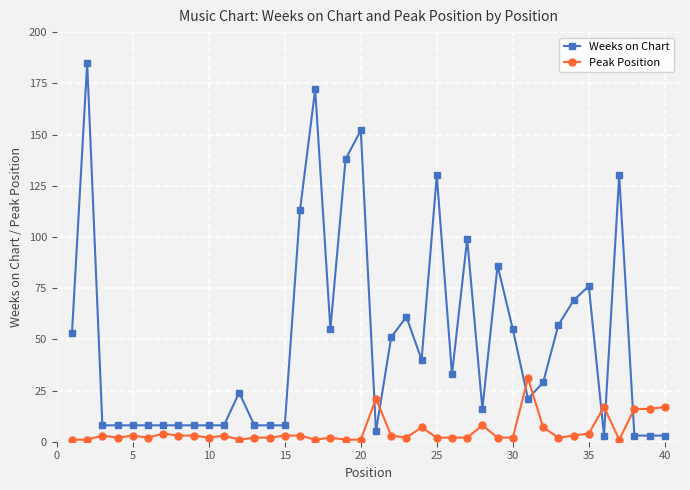

How many lines are shown in the chart?

2